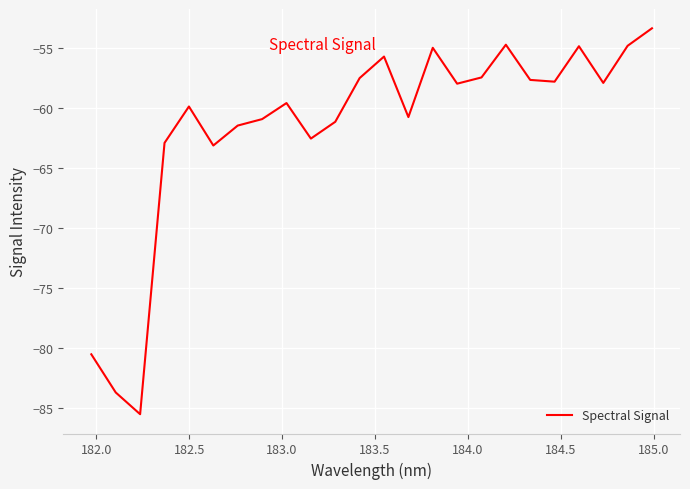

What is the maximum value shown in the chart?

-53.4